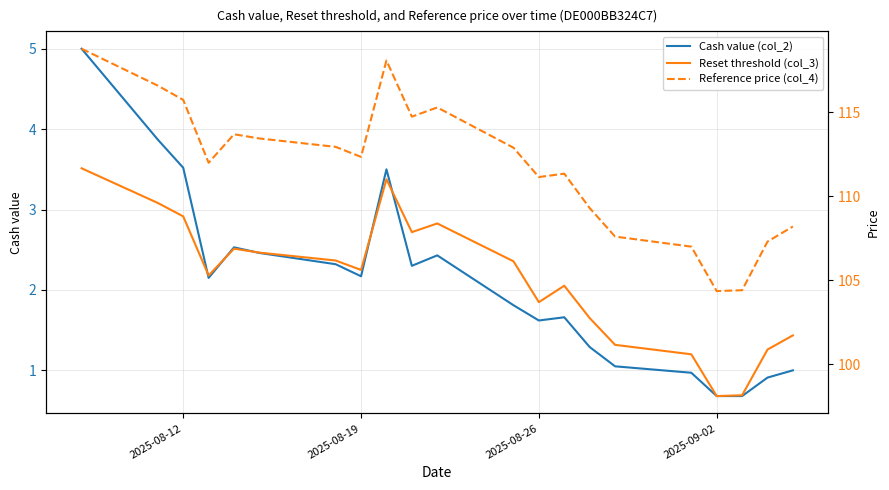

What is the maximum value for Cash value (col_2)?

5.0